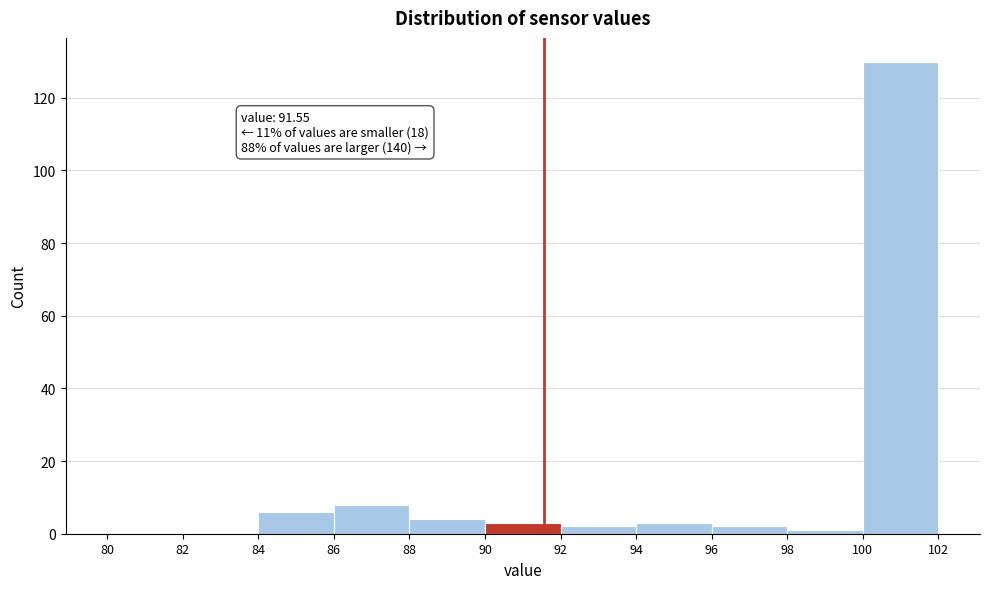

Over which range of the x-axis is the bar tallest?

100 to 102